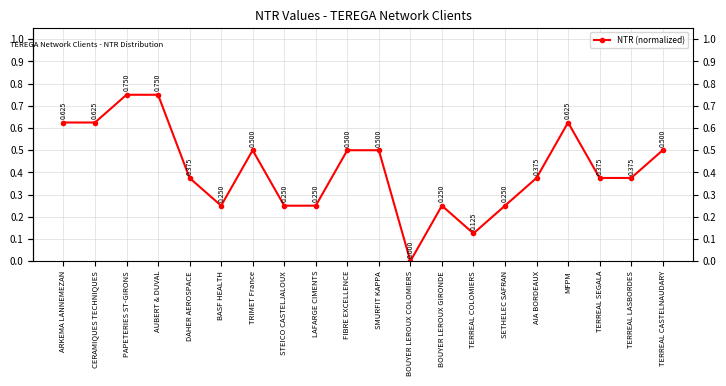

At which label is the value closest to 0?

BOUYER LEROUX COLOMIERS